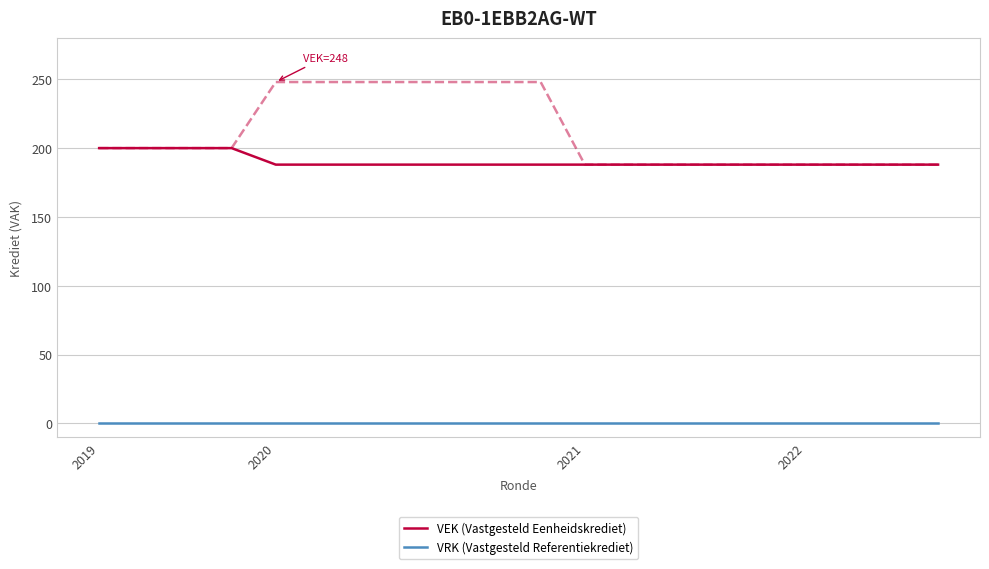

How many categories are shown in the chart?

20